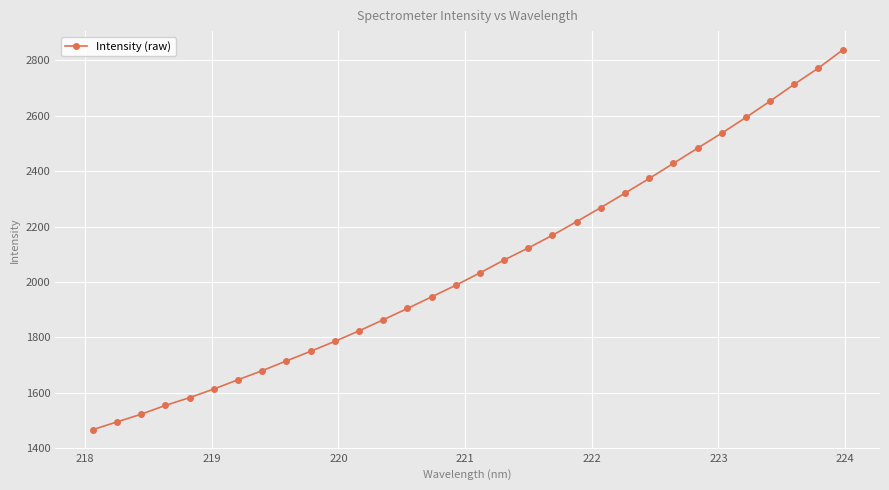

What is the smallest value displayed?

1466.4